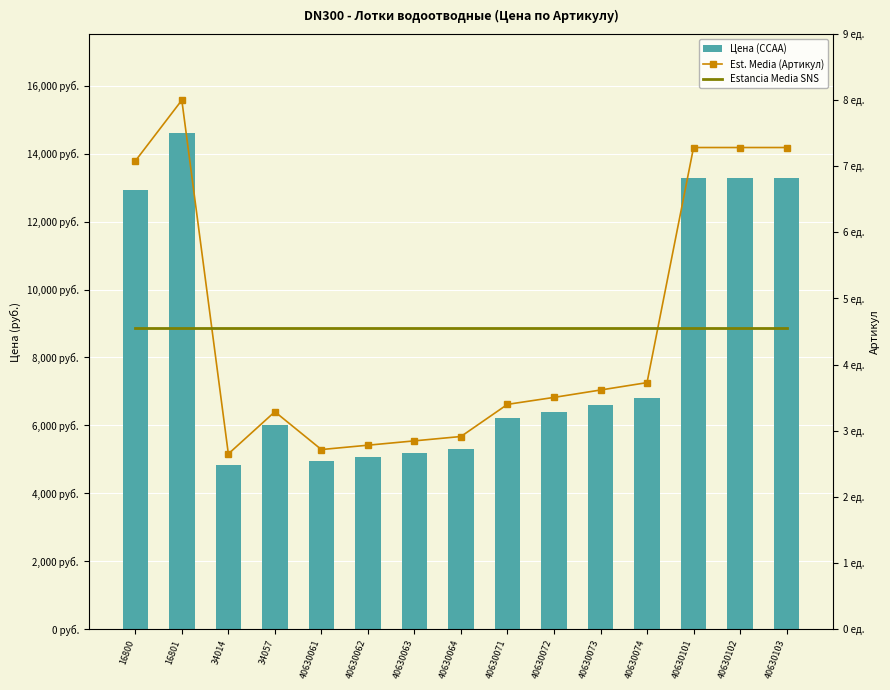

How many data points in Est. Media (Артикул) are less than 3?

5